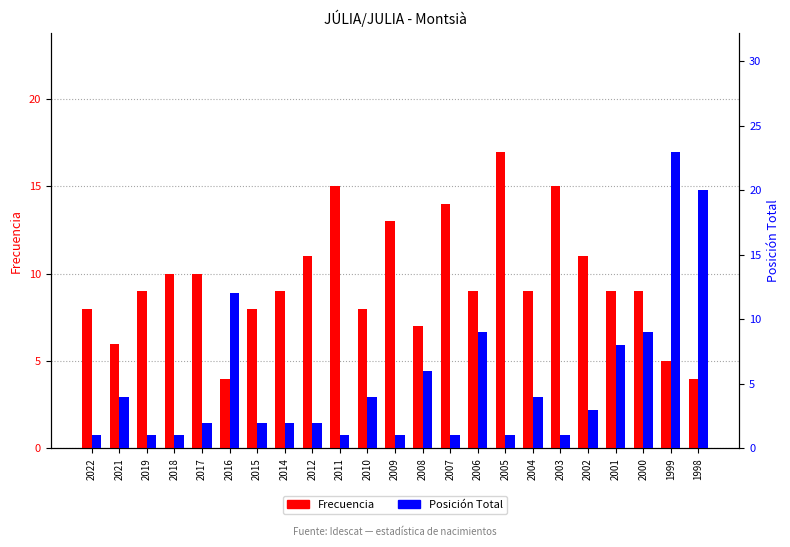

What is the minimum value shown in the chart?

1